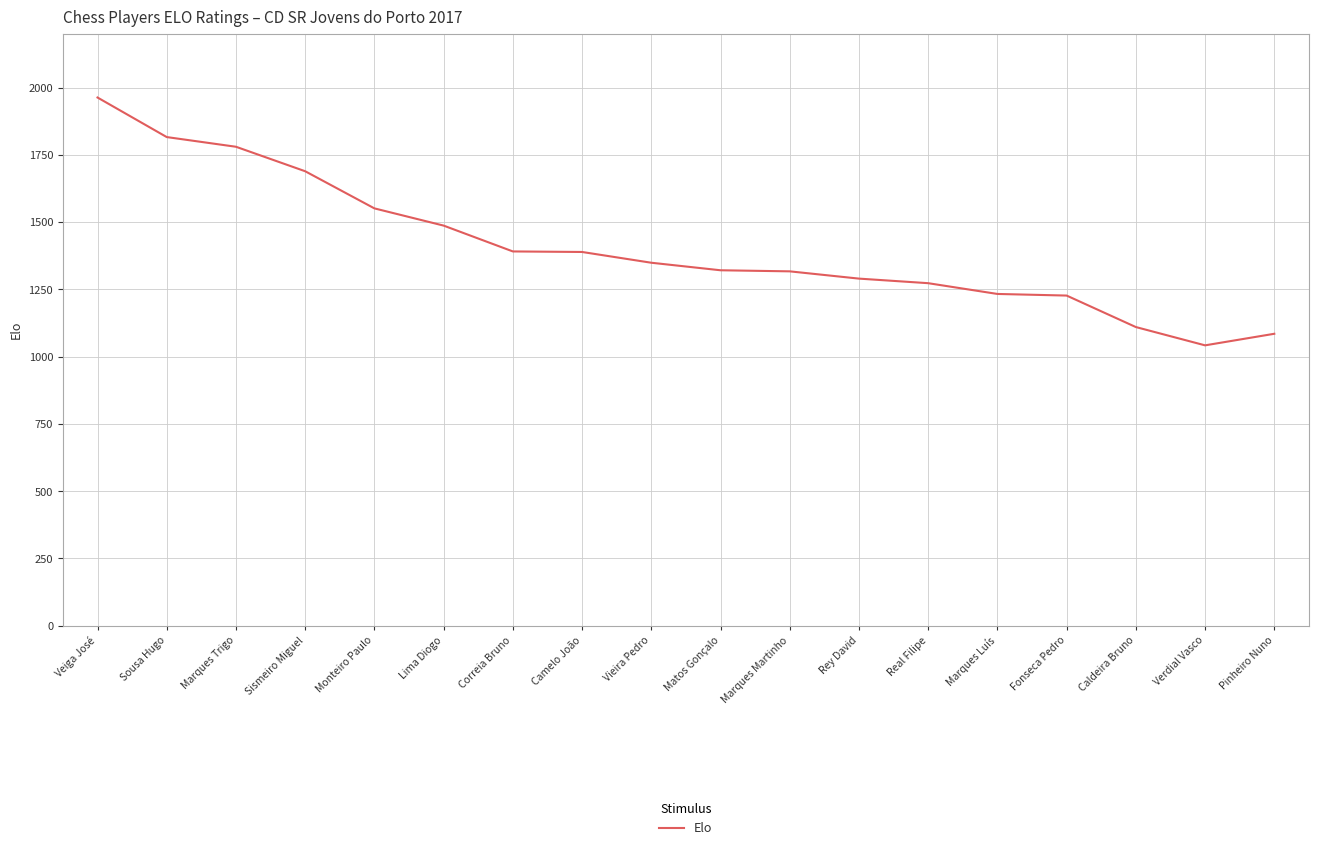

Read the value at Sousa Hugo, to the nearest 50.

1800